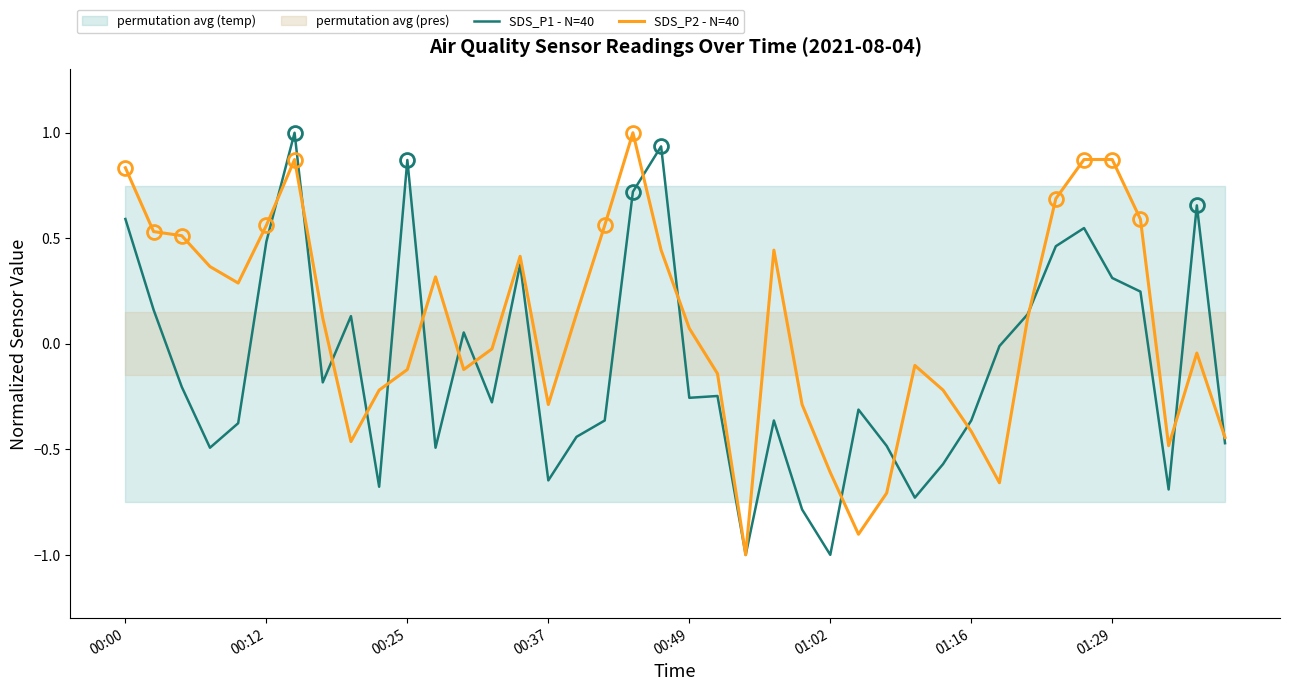

The SDS_P1 - N=40 series shows 0.6 at 00:00. True or false?

True